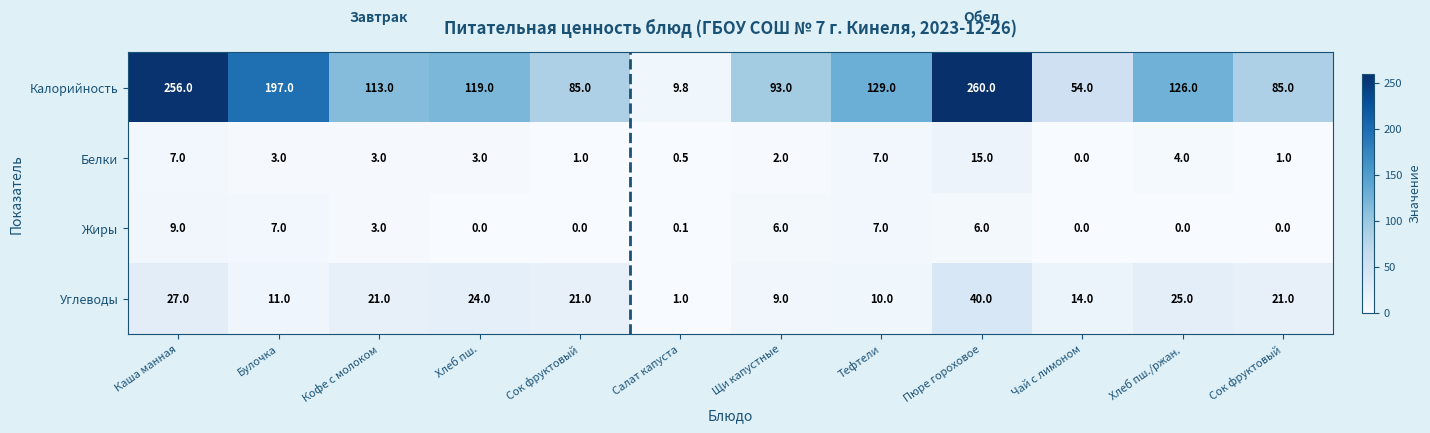

List the series in order of their peak value, highest first.

Калорийность, Углеводы, Белки, Жиры